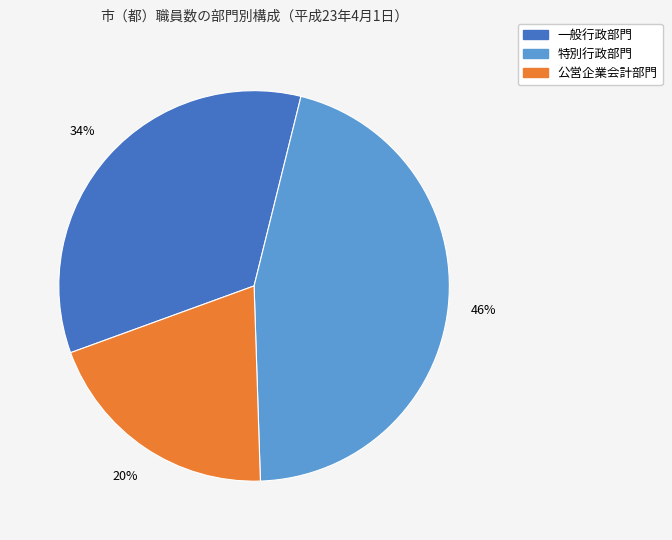

To the nearest percent, what is the average slice percentage?

33%